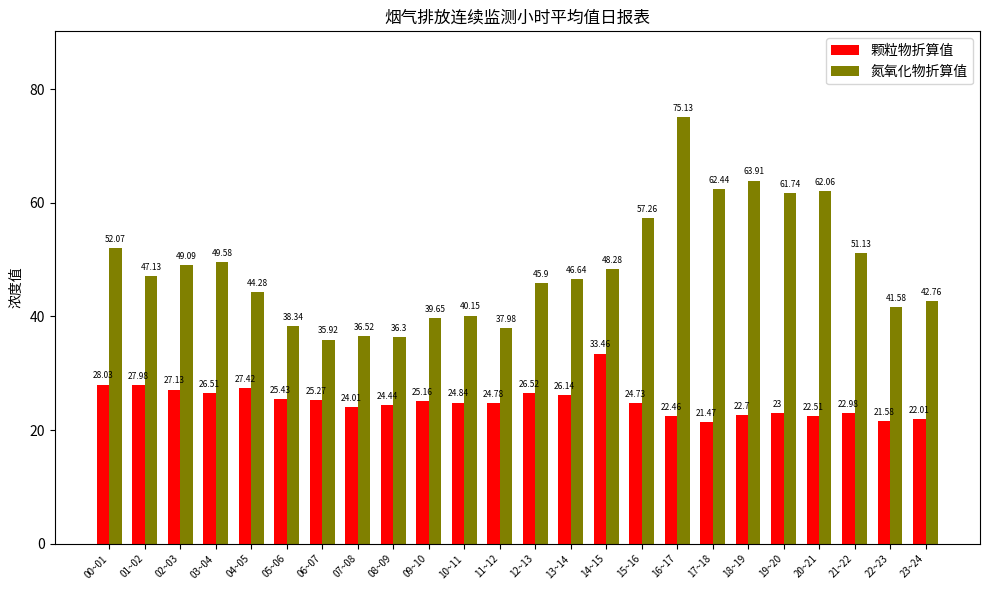

What is the label of the 5th bar from the right?

19~20